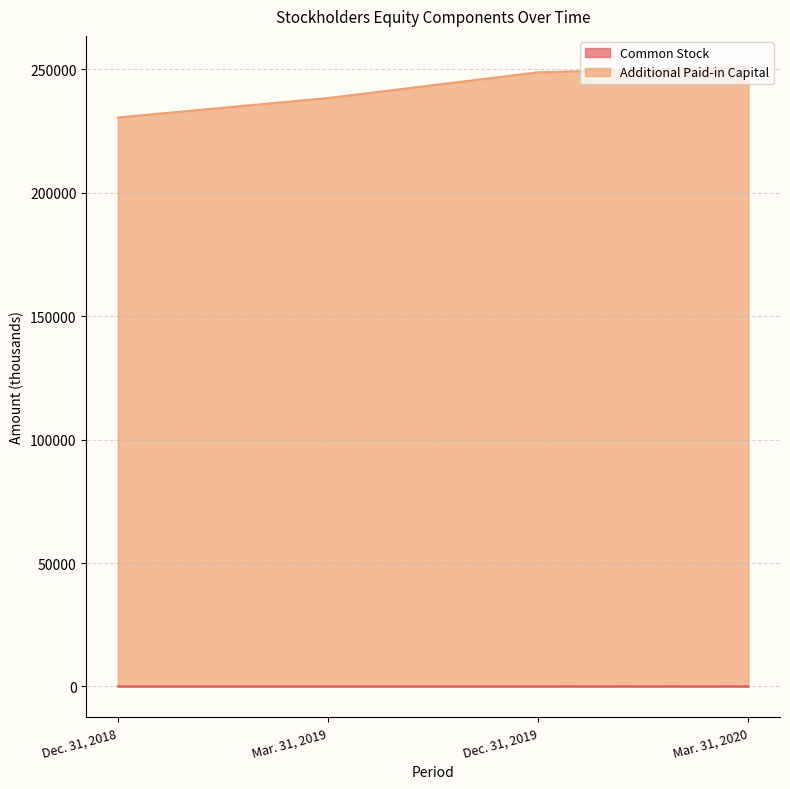

Count the number of categories in the chart.

4